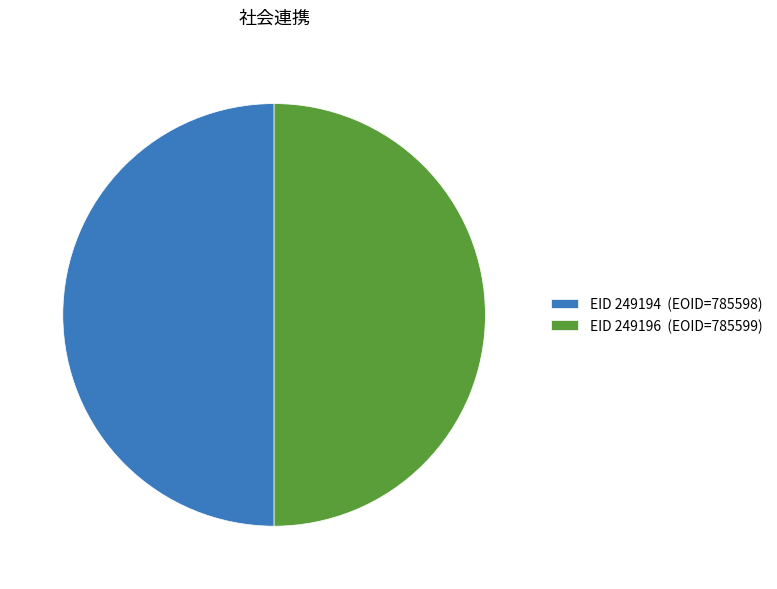

Is it true that EID 249194 (EOID=785598) is 50% of the pie?

True